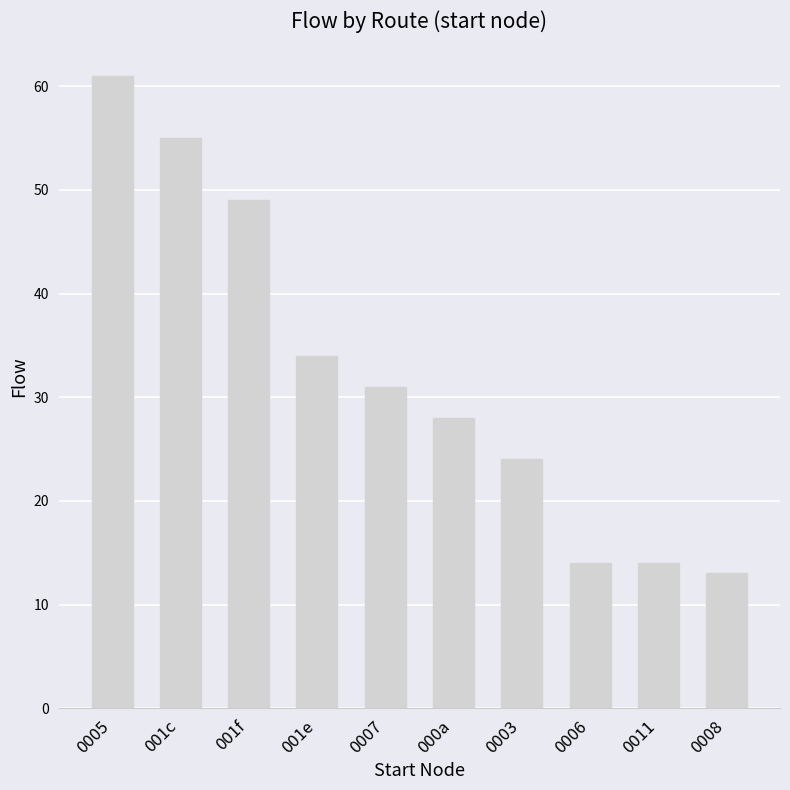

What is the difference between the values at 001c and 0007?

24